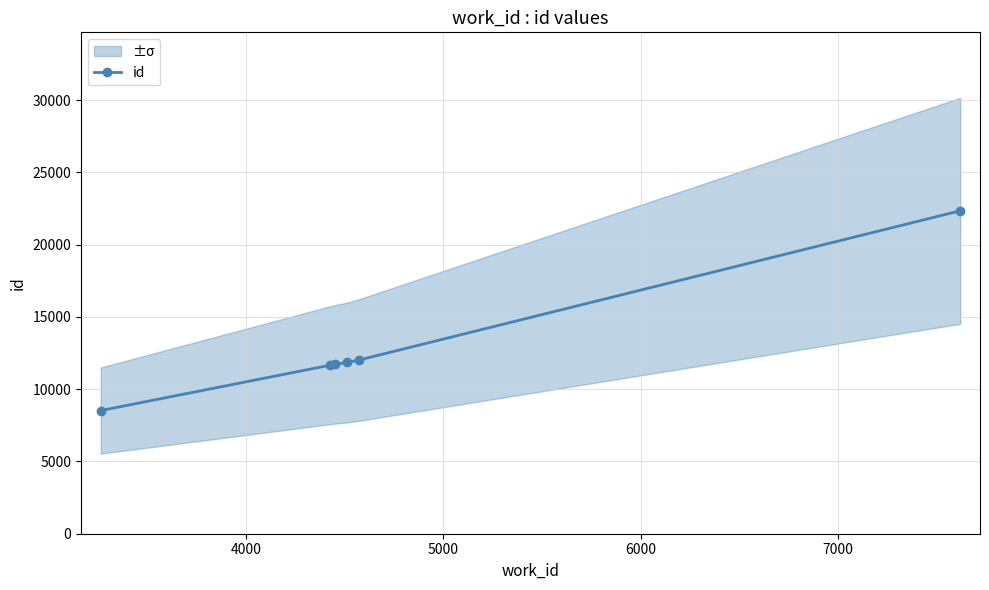

What is the value of the 3rd point from the left?

11714